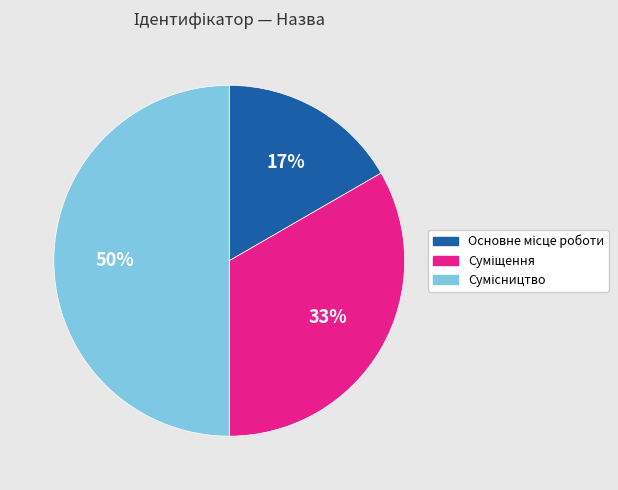

Count the number of slices in the pie.

3